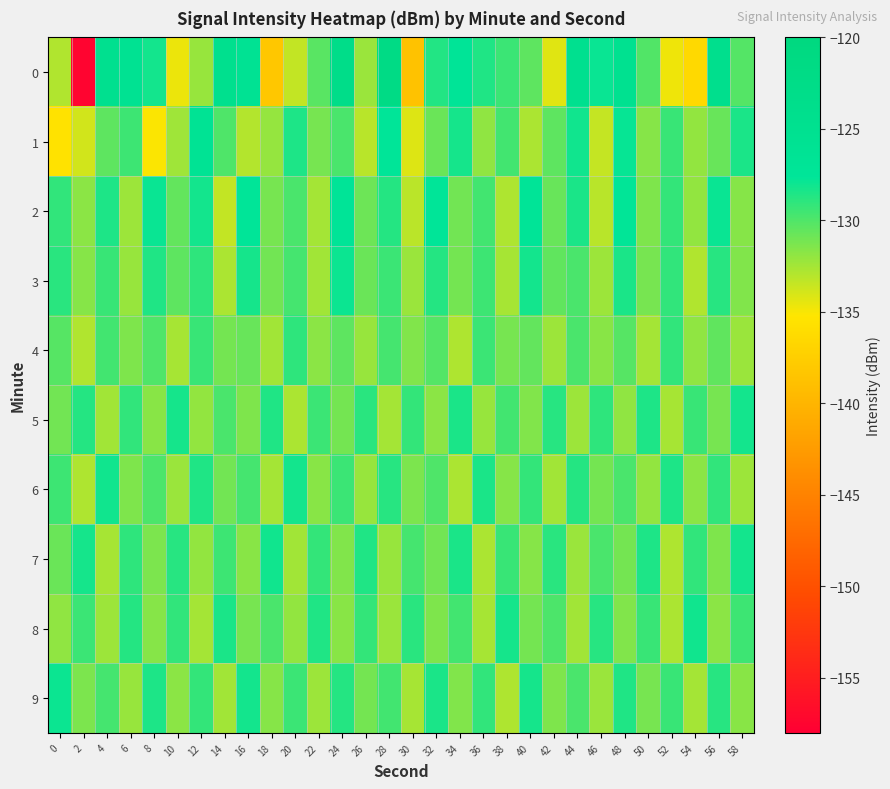

How many data points does each series have?

30